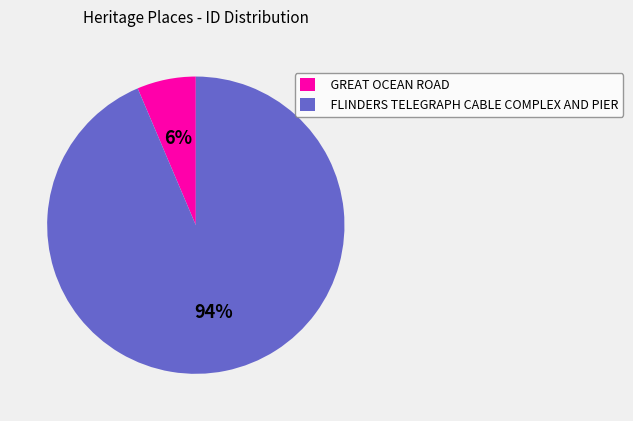

To the nearest percent, what is the average slice percentage?

50%